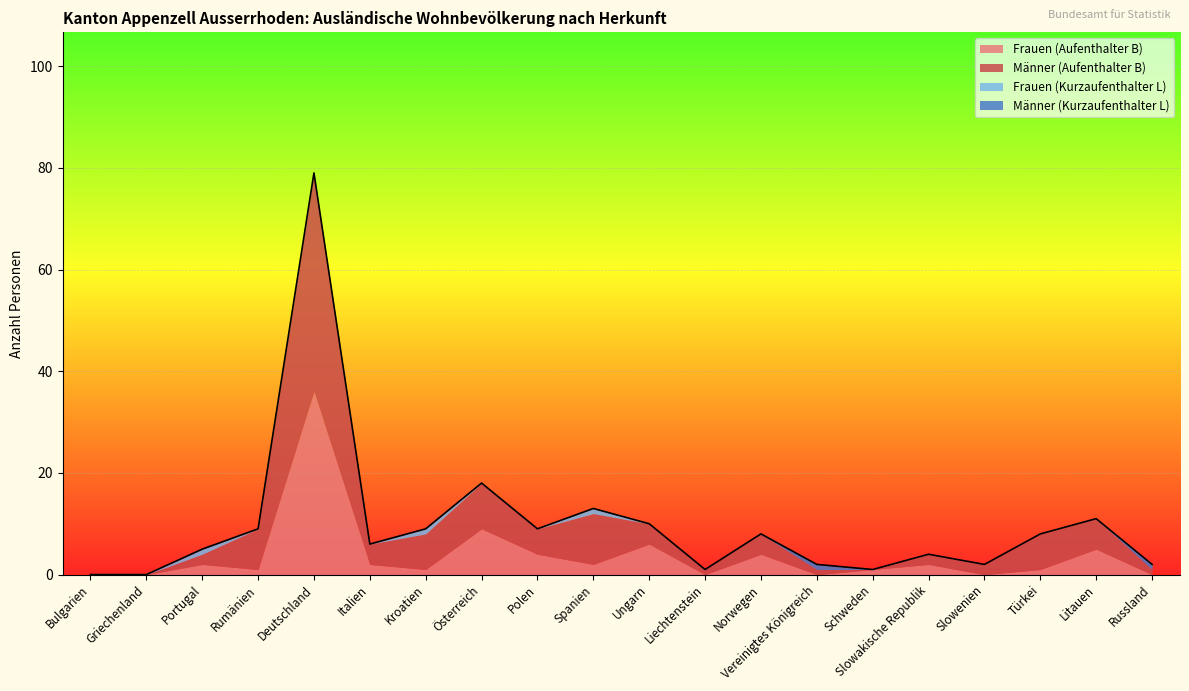

How many data points in Frauen (Kurzaufenthalter L) are above 0?

3